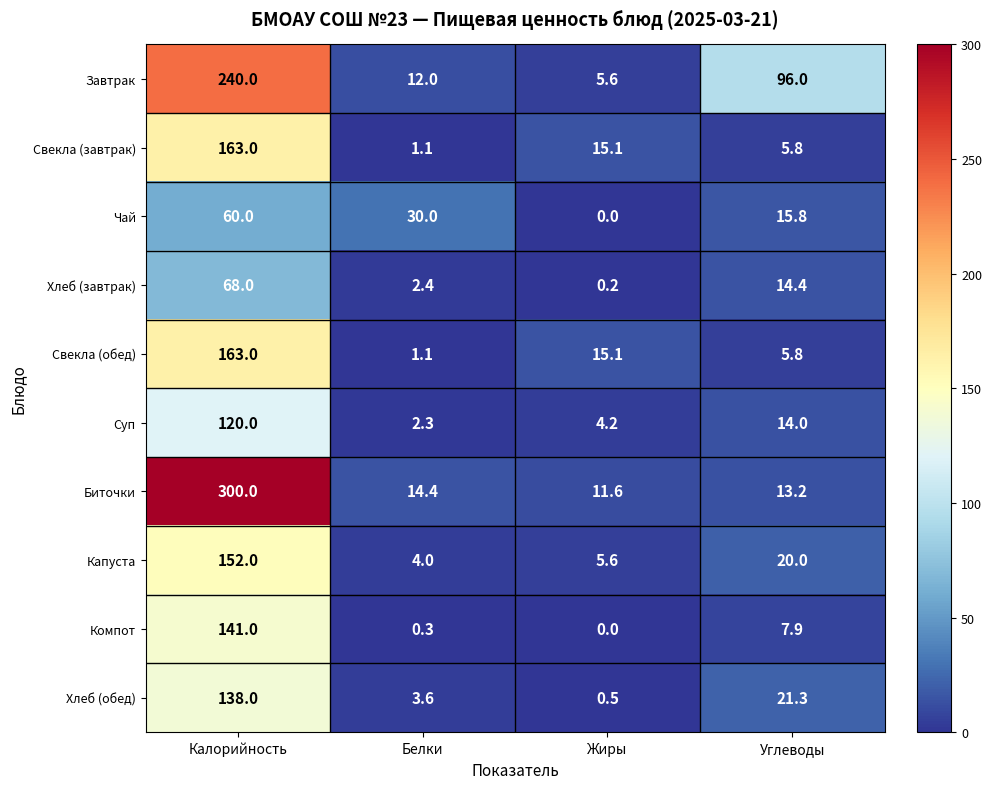

What is the sum of all Биточки values?

339.2